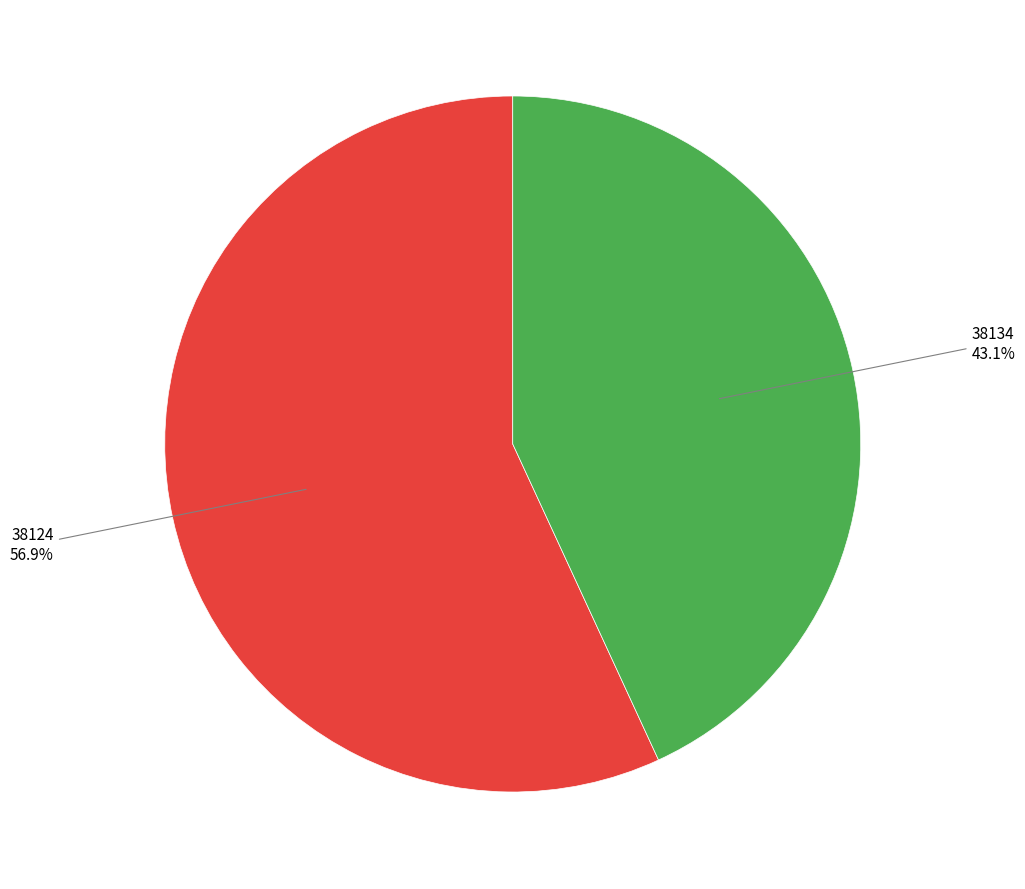

Is there a majority slice in this chart?

Yes